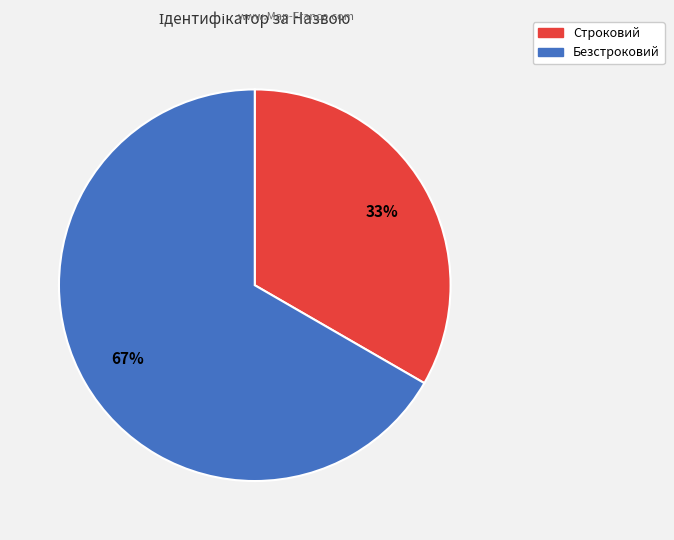

To the nearest percent, what percentage of the pie is Строковий?

33%